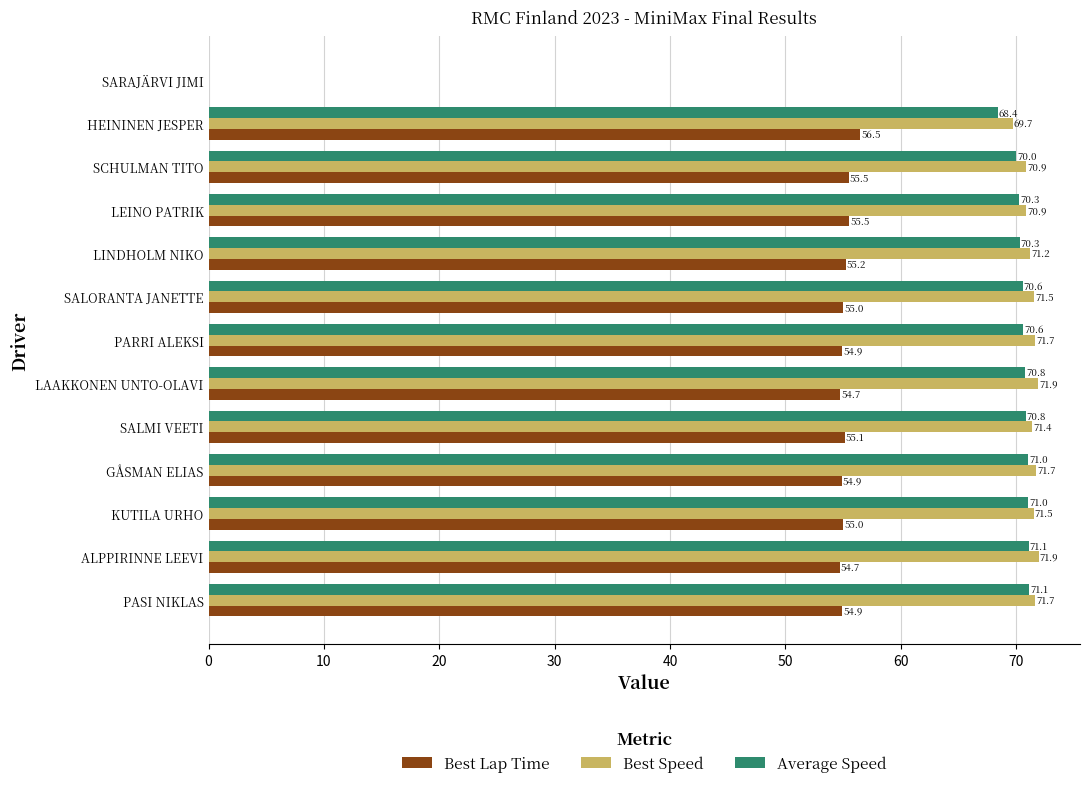

What is the sum of the Best Lap Time values at LINDHOLM NIKO and SARAJÄRVI JIMI?

55.2